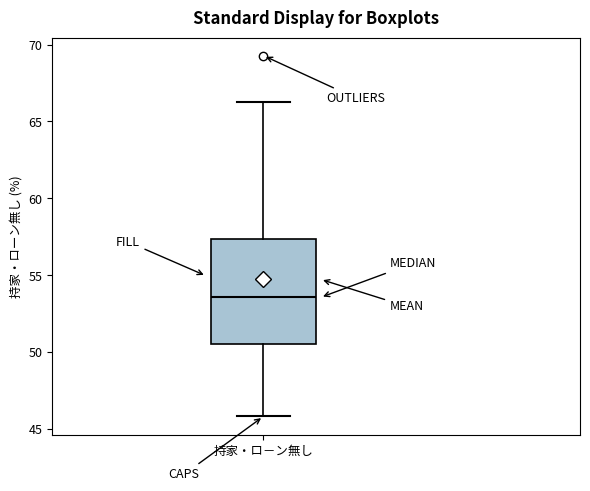

Where does the lower whisker of the box for 持家・ロ－ン無し end on the y-axis? The values are not printed on the chart, so give them approximately, as read against the axis.

46.0